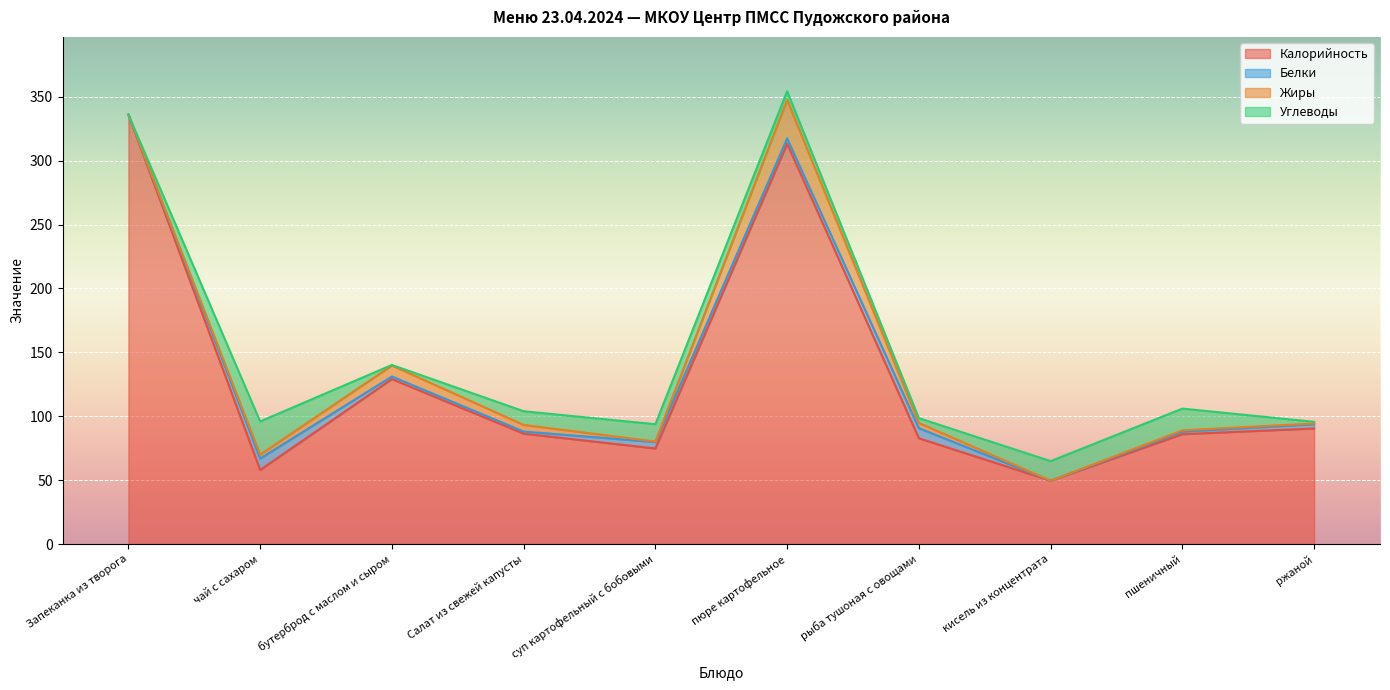

List the labels in order of Белки value, smallest first.

Запеканка из творога, кисель из концентрата, Салат из свежей капусты, пшеничный, бутерброд с маслом и сыром, ржаной, пюре картофельное, суп картофельный с бобовыми, рыба тушоная с овощами, чай с сахаром